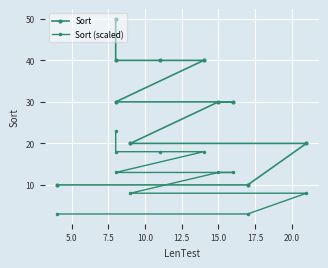

What is the sum of all Sort values?

320